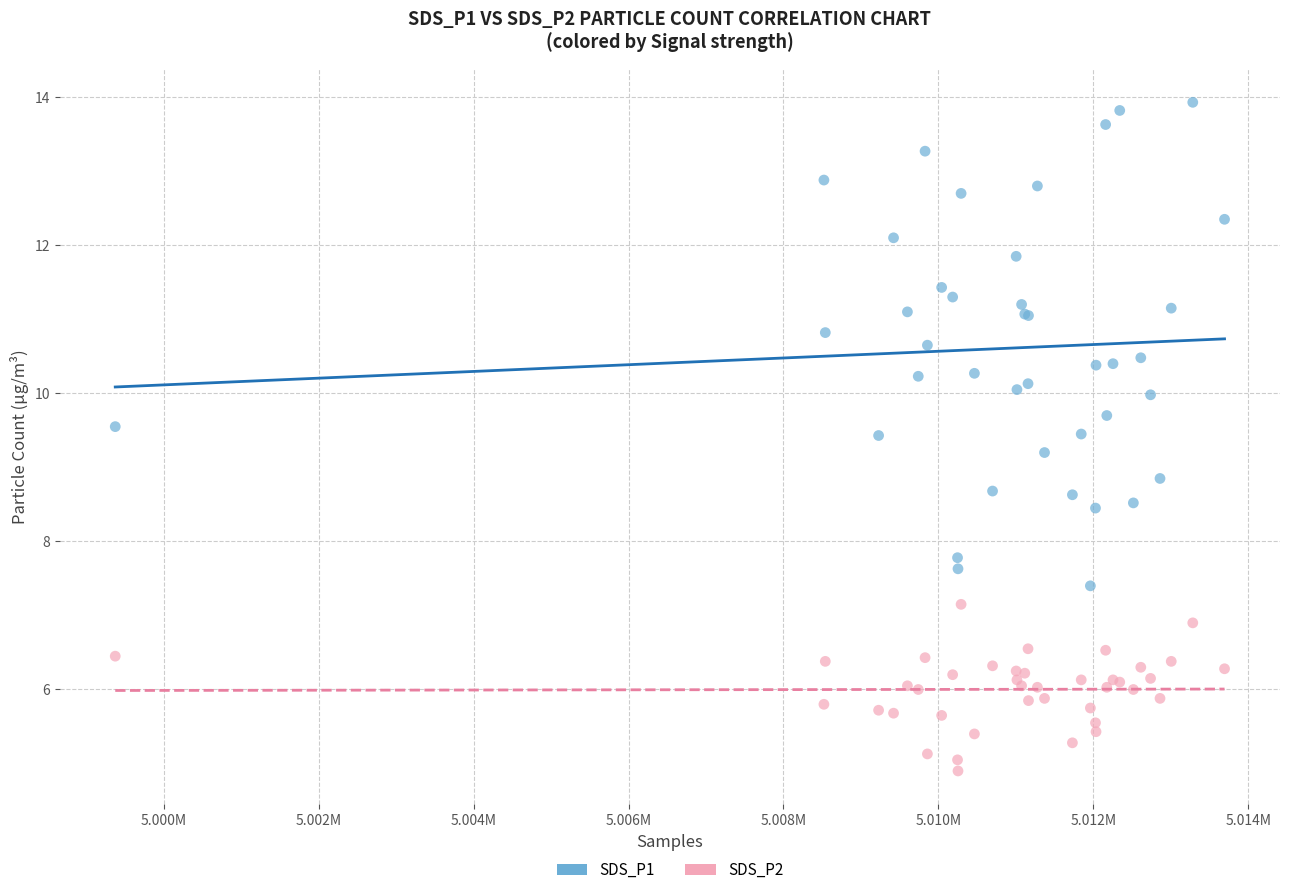

Which series reaches the minimum Y coordinate?

SDS_P2